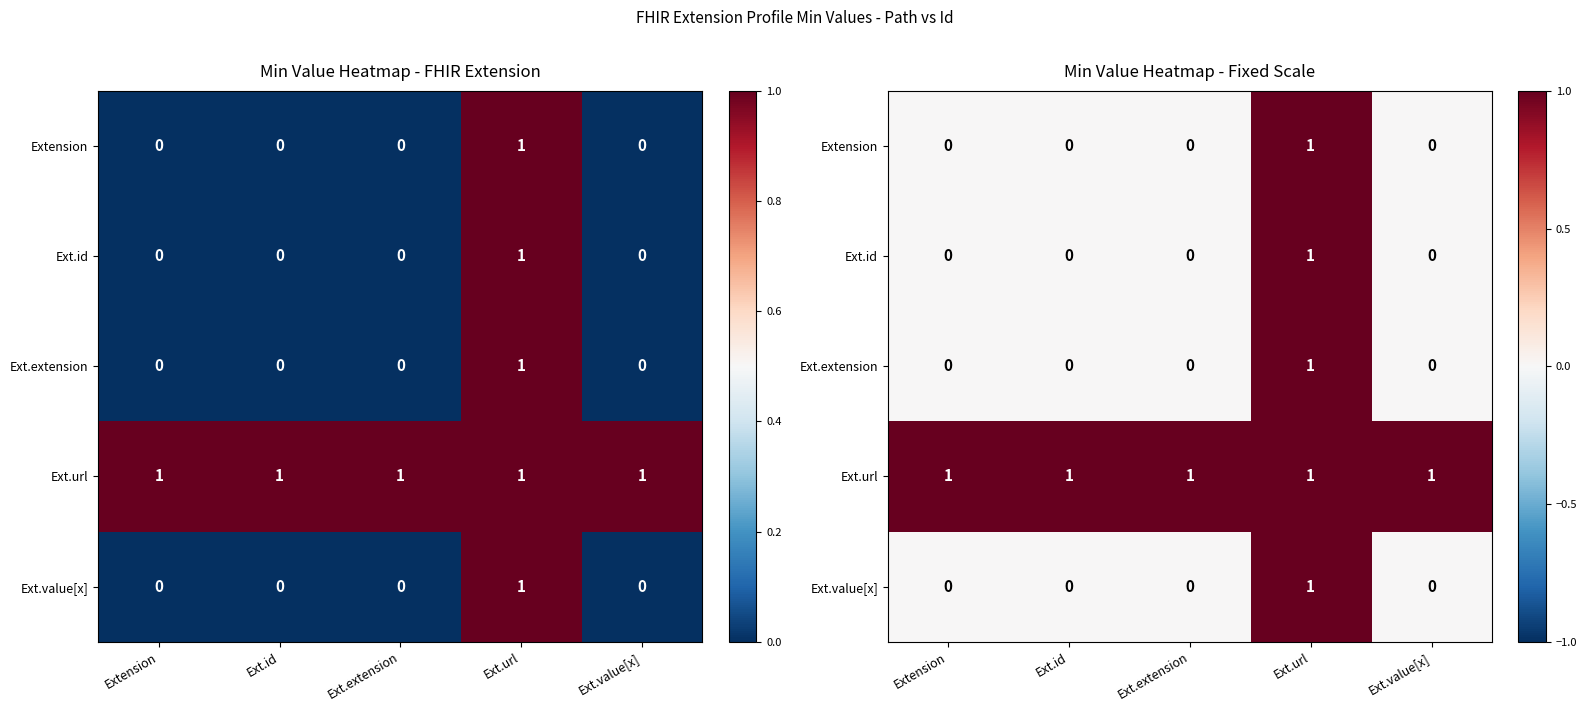

What is the total value across all series at Ext.id?

1